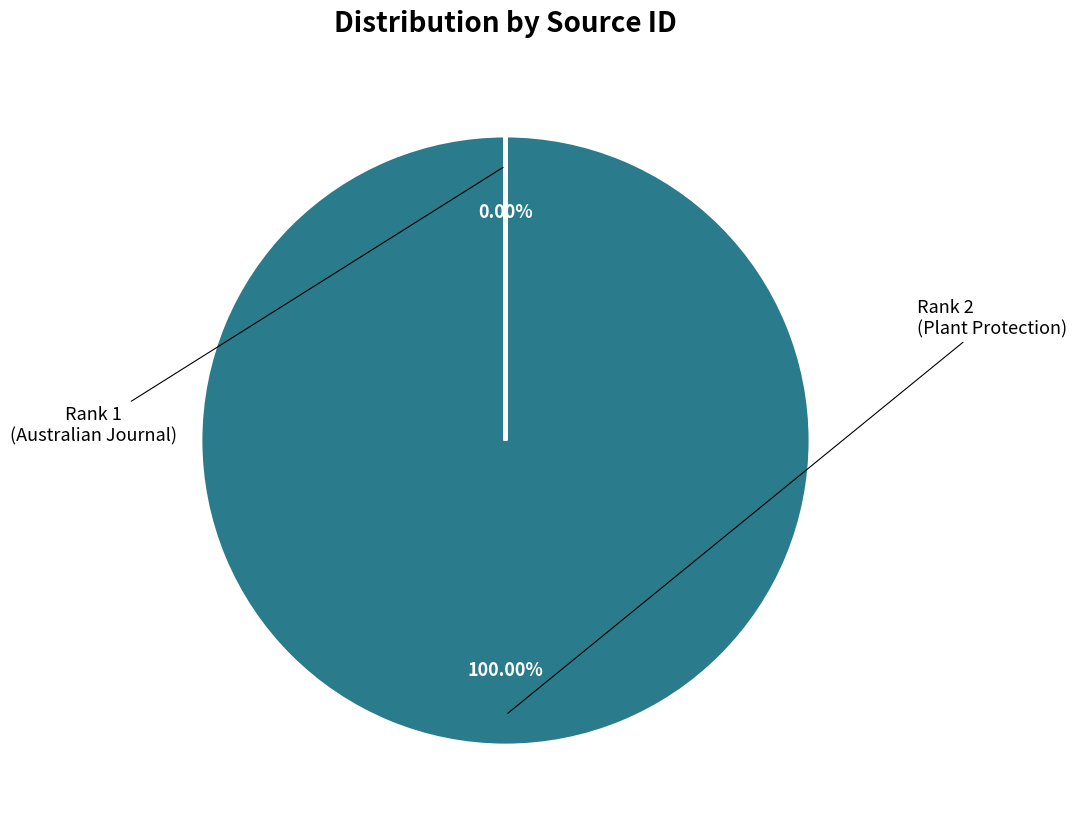

Is there a majority slice in this chart?

Yes